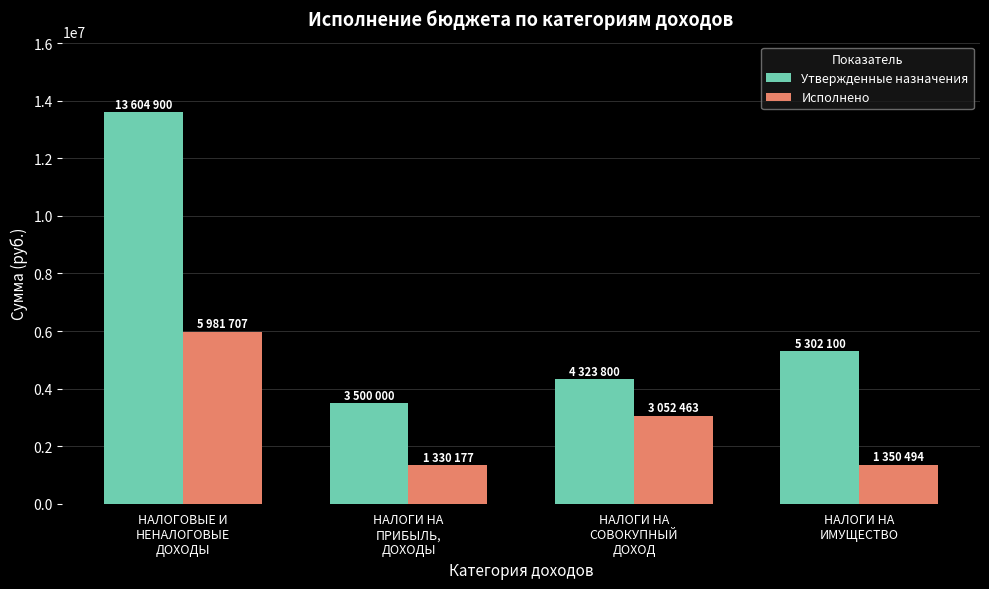

What is the value of the Утвержденные назначения bar at the 1st from the left?

13604900.0